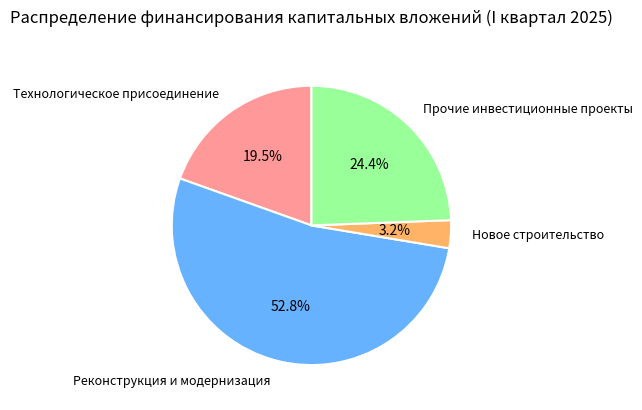

Is the sum of Технологическое присоединение and Новое строительство greater than half?

No